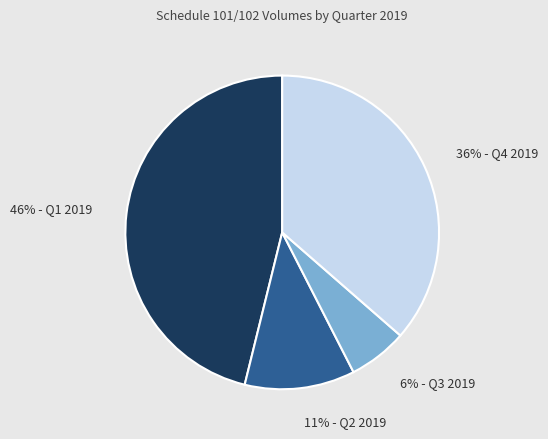

Is there a majority slice in this chart?

No